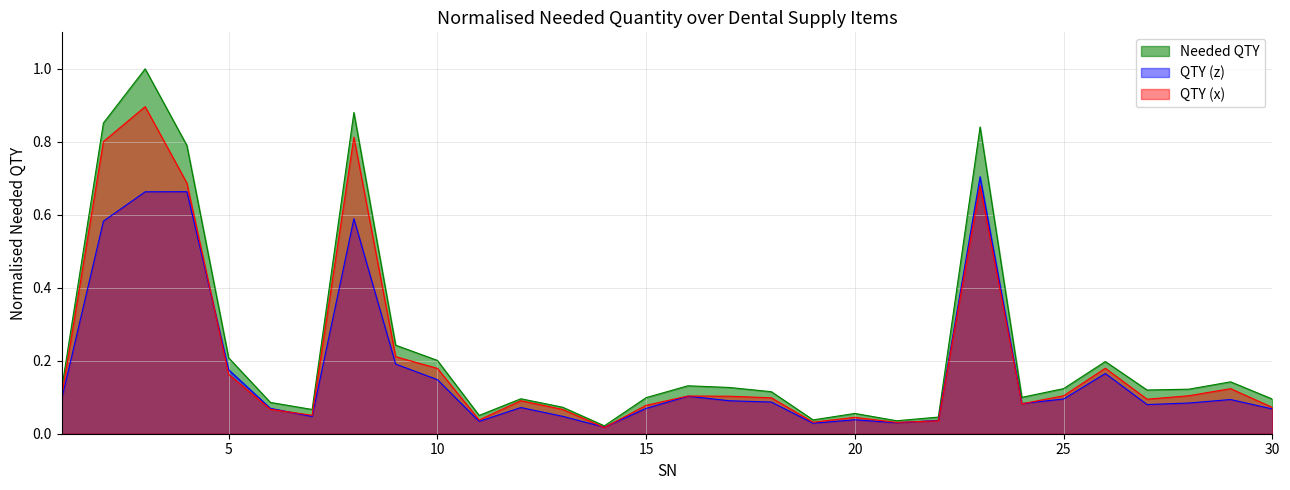

Is it true that the value at 24 is 0.1?

True